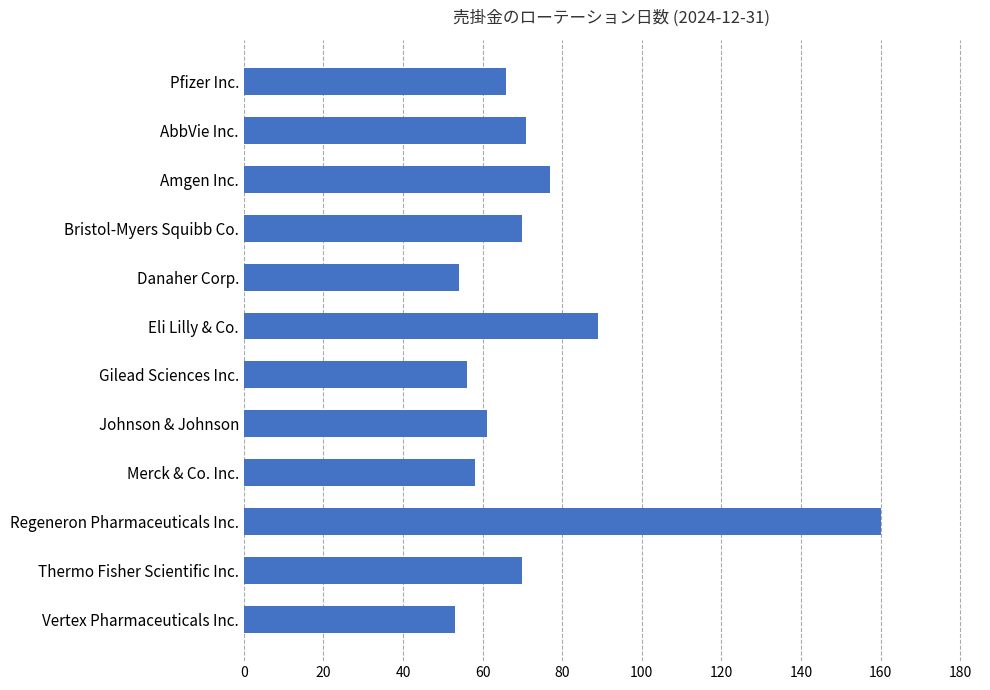

Reading top to bottom, transcribe all the data shown in this chart.

Pfizer Inc.=66	AbbVie Inc.=71	Amgen Inc.=77	Bristol-Myers Squibb Co.=70	Danaher Corp.=54	Eli Lilly & Co.=89	Gilead Sciences Inc.=56	Johnson & Johnson=61	Merck & Co. Inc.=58	Regeneron Pharmaceuticals Inc.=160	Thermo Fisher Scientific Inc.=70	Vertex Pharmaceuticals Inc.=53